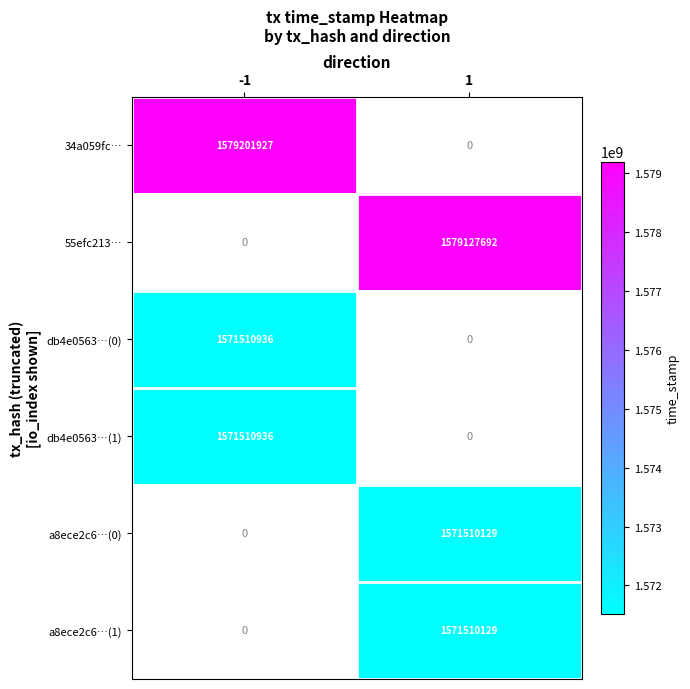

The value of db4e0563…(0) at -1 is 1571510936. True or false?

True